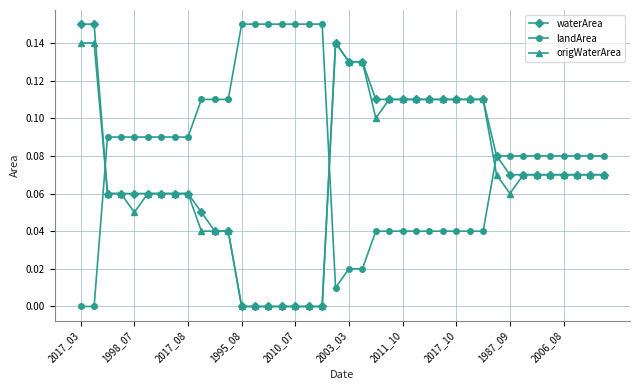

True or false: landArea and origWaterArea intersect in this chart.

True